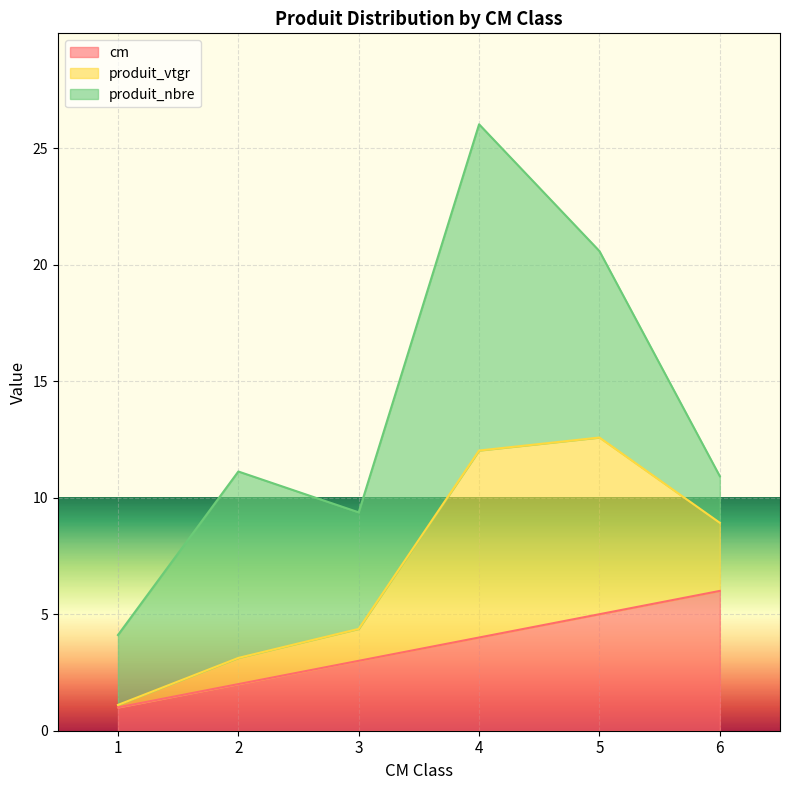

At 4, list the series in order from smallest to largest.

cm, produit_vtgr, produit_nbre